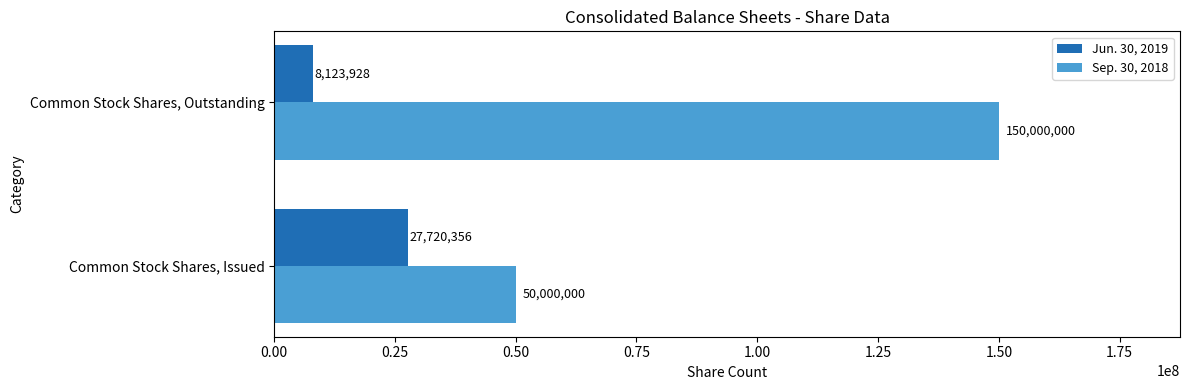

What is the difference between the Sep. 30, 2018 values at Common Stock Shares, Issued and Common Stock Shares, Outstanding?

100000000